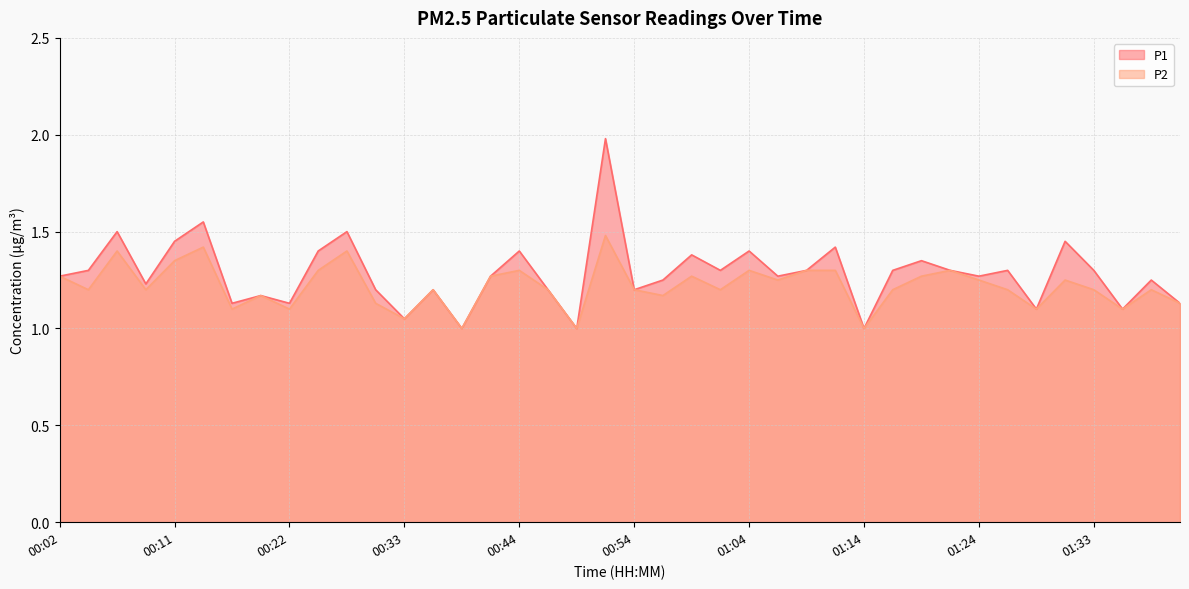

What is the lowest value of the P2 series?

1.0